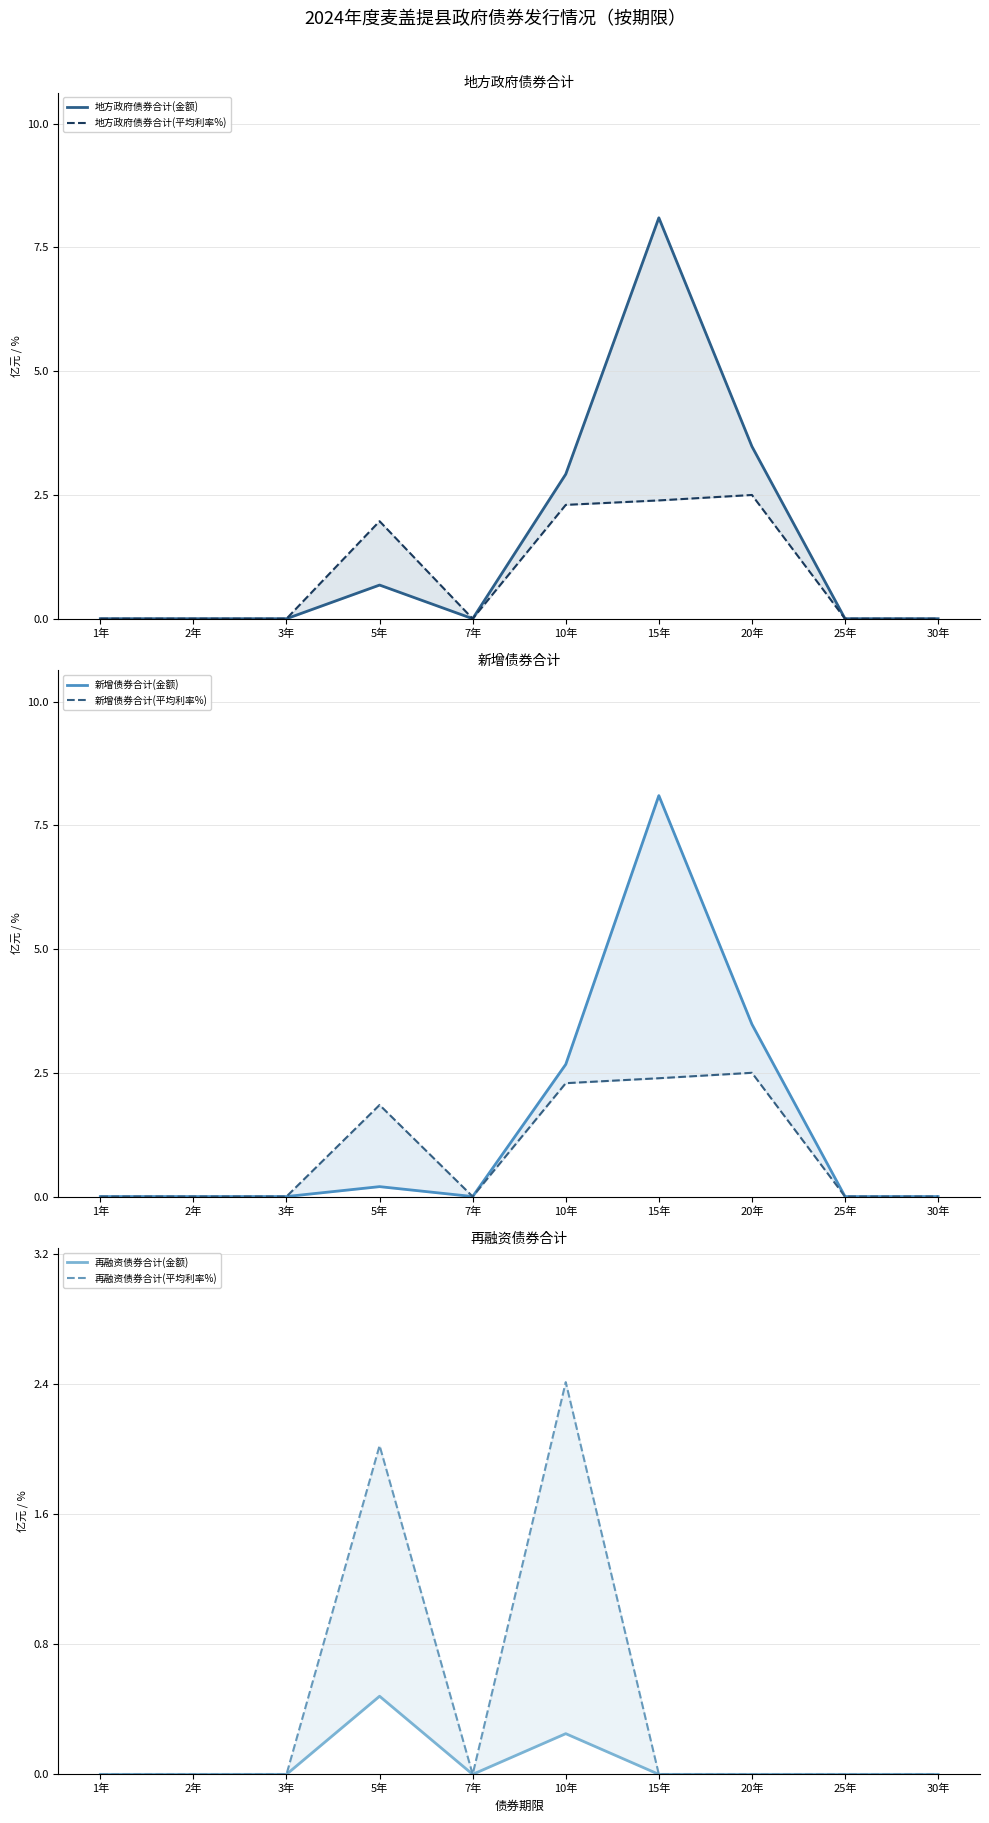

Which has a higher value, 20年 or 7年?

20年